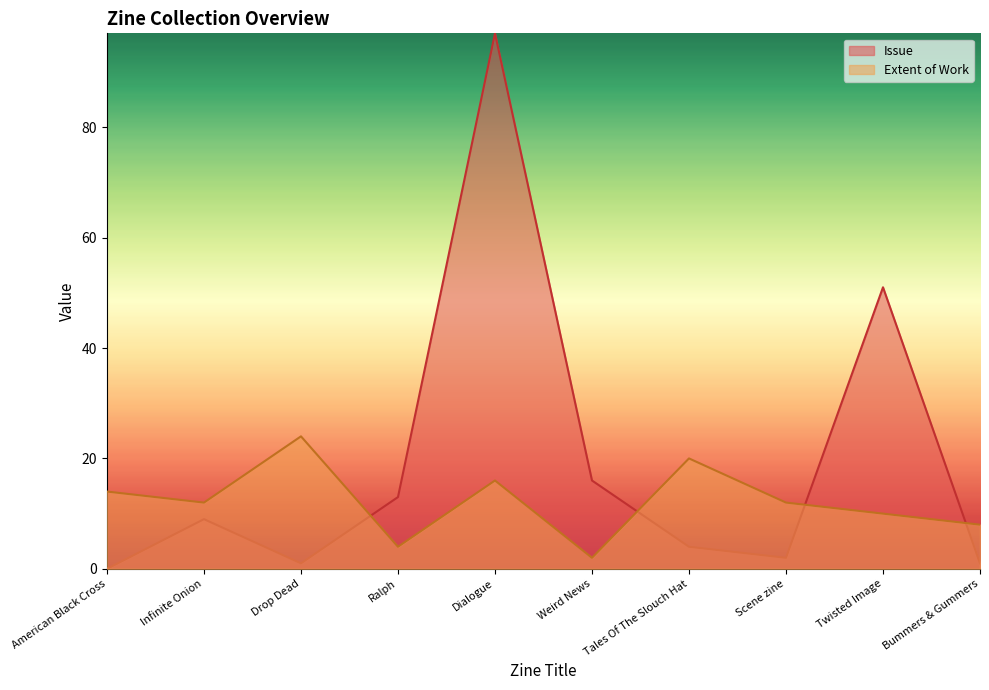

How many times do Extent of Work and Issue cross each other?

4